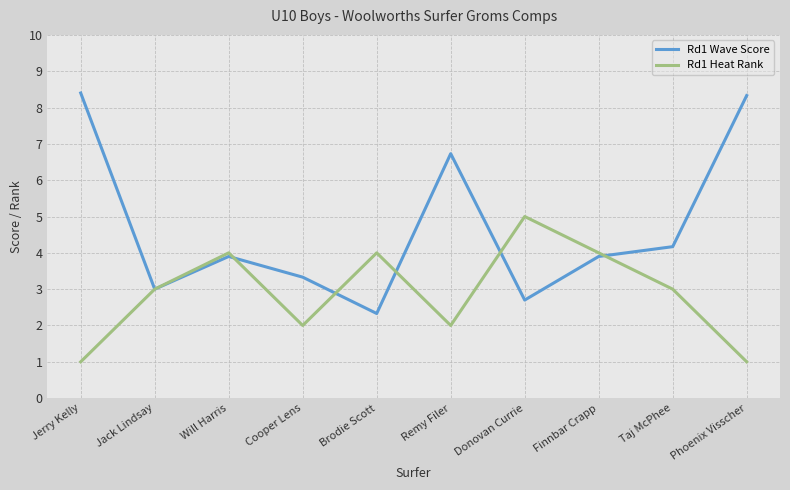

What is the difference between the Rd1 Wave Score values at Cooper Lens and Finnbar Crapp?

0.6